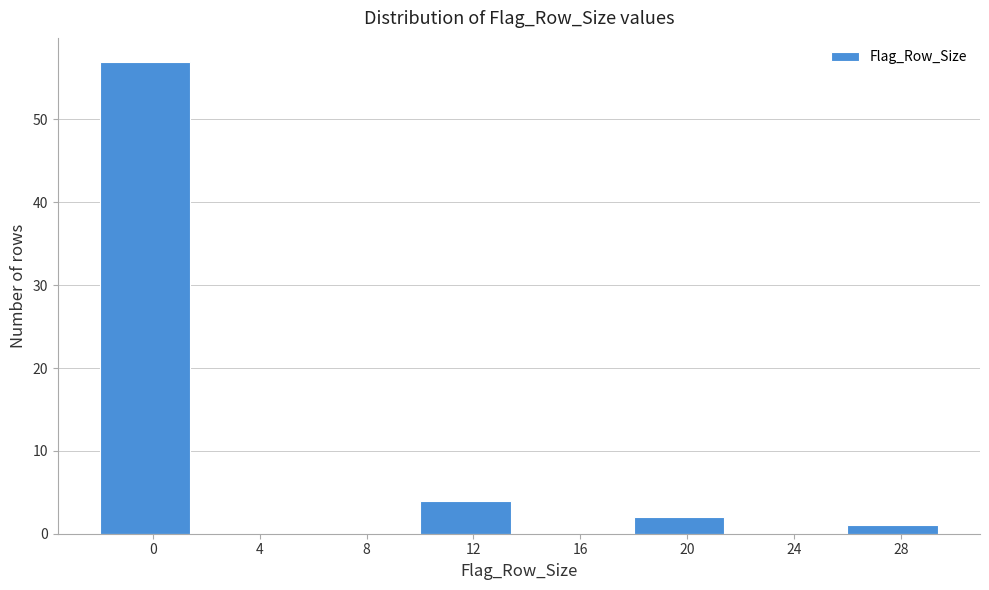

Reading right to left, list all the values displayed in this chart.

28=1	24=0	20=2	16=0	12=4	8=0	4=0	0=57